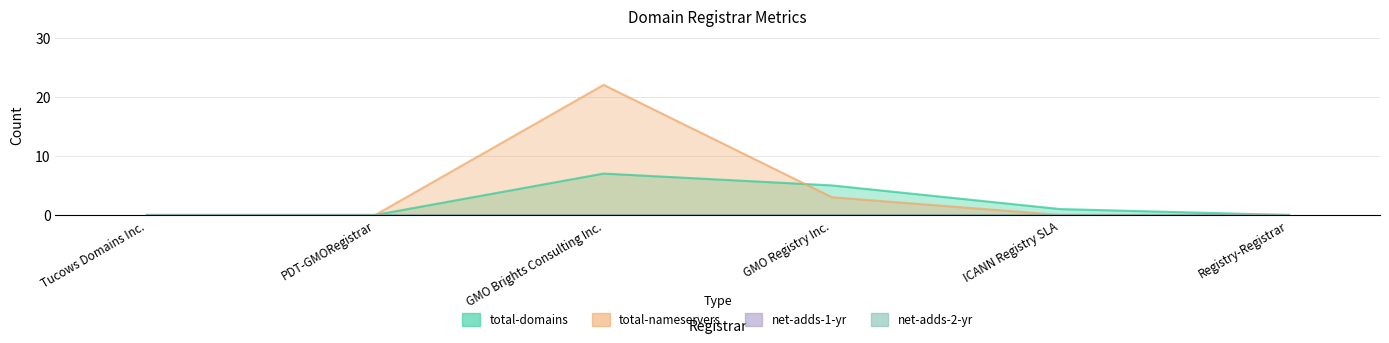

True or false: total-nameservers has a value of -10 at PDT-GMORegistrar.

False